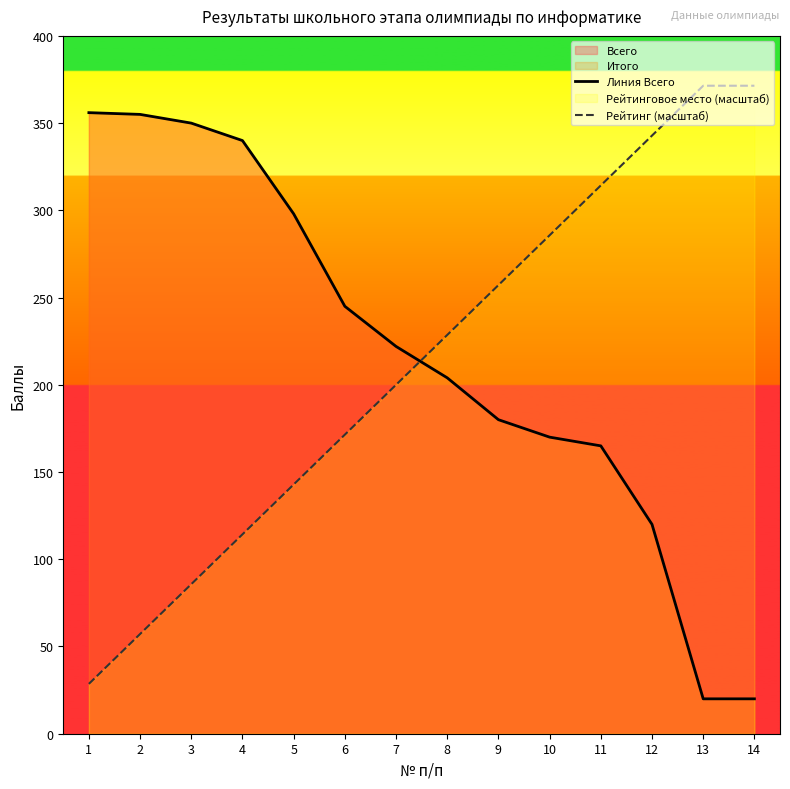

Rank the categories by Рейтинг (масштаб) value from highest to lowest.

13, 14, 12, 11, 10, 9, 8, 7, 6, 5, 4, 3, 2, 1